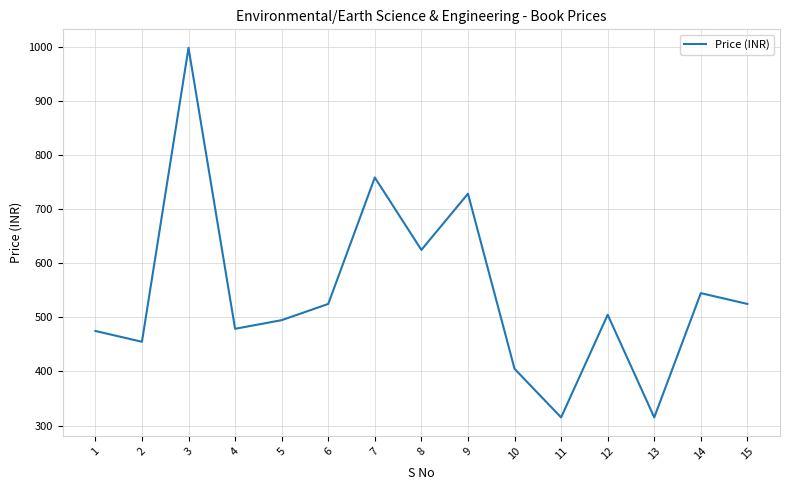

At which label does the data first exceed 505?

3